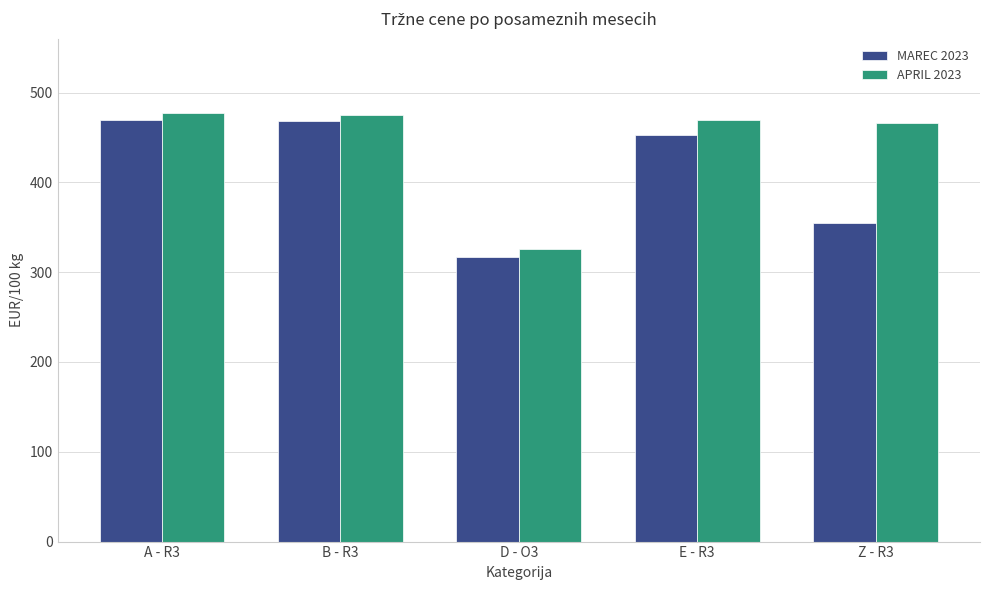

What is the difference between the highest and lowest values at E - R3?

16.7